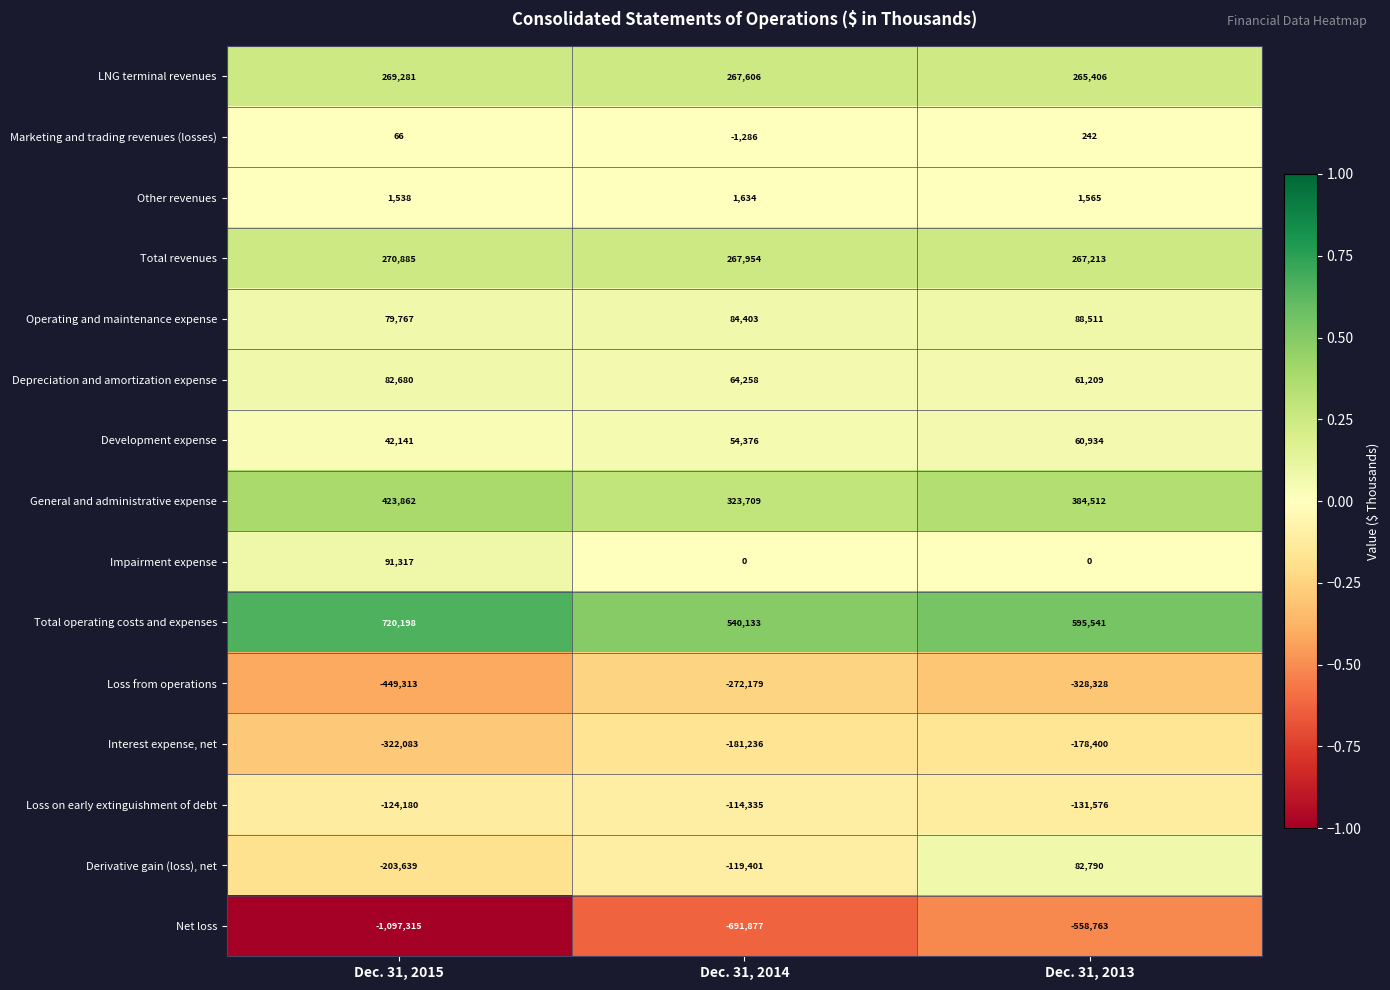

At which category does the chart reach its minimum across all series?

Dec. 31, 2015